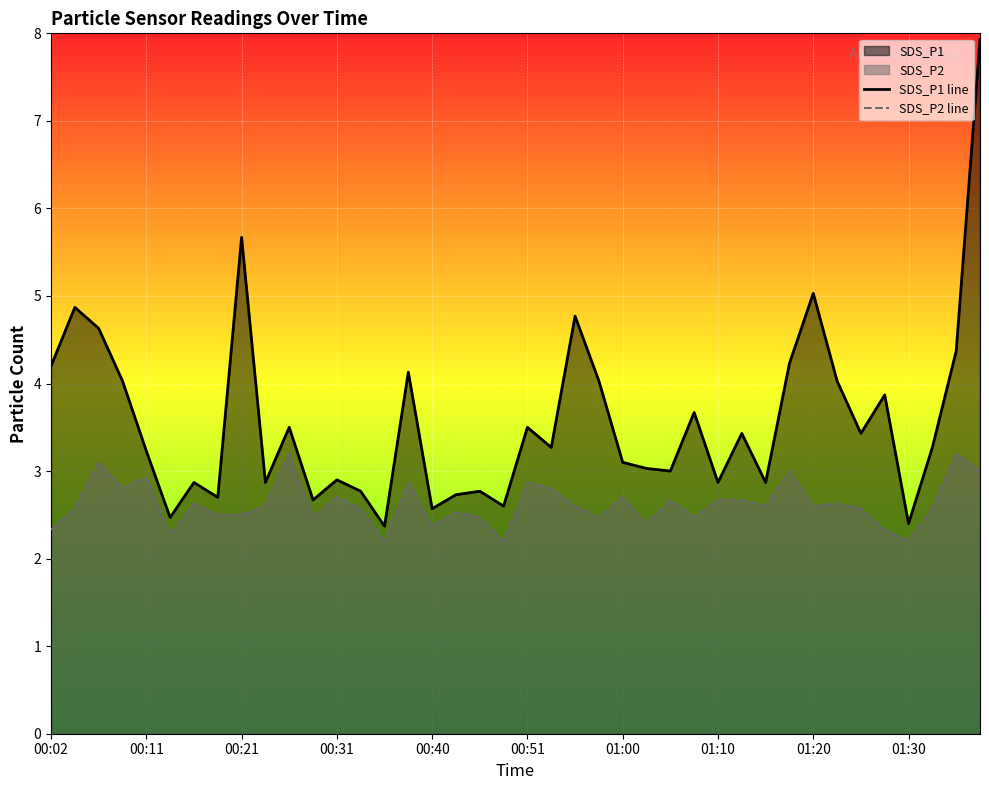

Reading left to right, what are all the values shown in this chart?

SDS_P1 line: 4.2	4.9	4.6	4.0	3.2	2.5	2.9	2.7	5.7	2.9	3.5	2.7	2.9	2.8	2.4	4.1	2.6	2.7	2.8	2.6	3.5	3.3	4.8	4.0	3.1	3.0	3.0	3.7	2.9	3.4	2.9	4.2	5.0	4.0	3.4	3.9	2.4	3.3	4.4	7.9
SDS_P2 line: 2.3	2.6	3.1	2.8	2.9	2.3	2.6	2.5	2.5	2.6	3.2	2.5	2.7	2.6	2.2	2.9	2.4	2.5	2.5	2.2	2.9	2.8	2.6	2.5	2.7	2.4	2.7	2.5	2.7	2.7	2.6	3.0	2.6	2.6	2.6	2.3	2.2	2.6	3.2	3.0